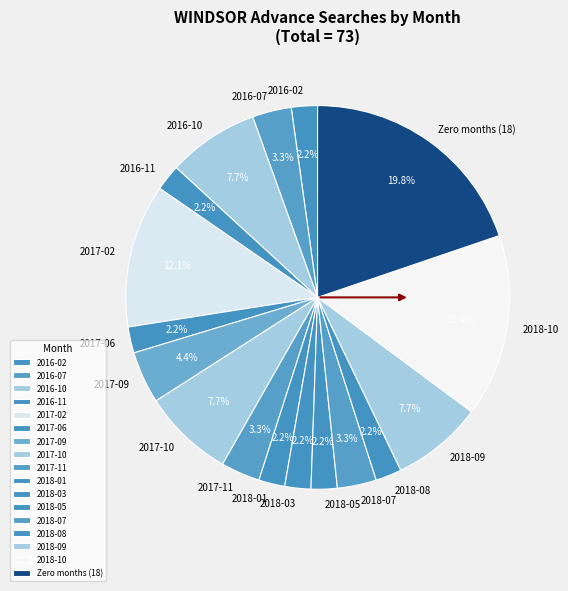

How much of the chart is everything except 2018-09?

92.3%